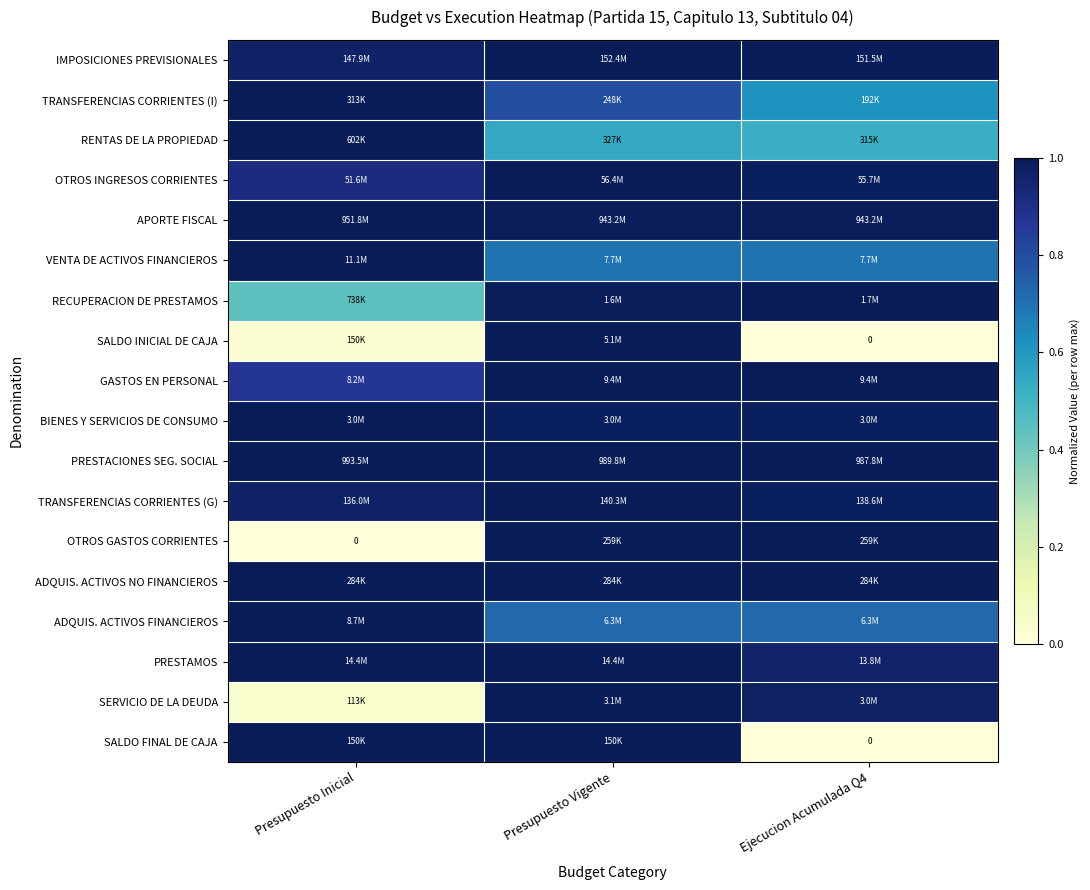

Is it true that OTROS INGRESOS CORRIENTES equals 1.6 at Ejecucion Acumulada Q4?

False